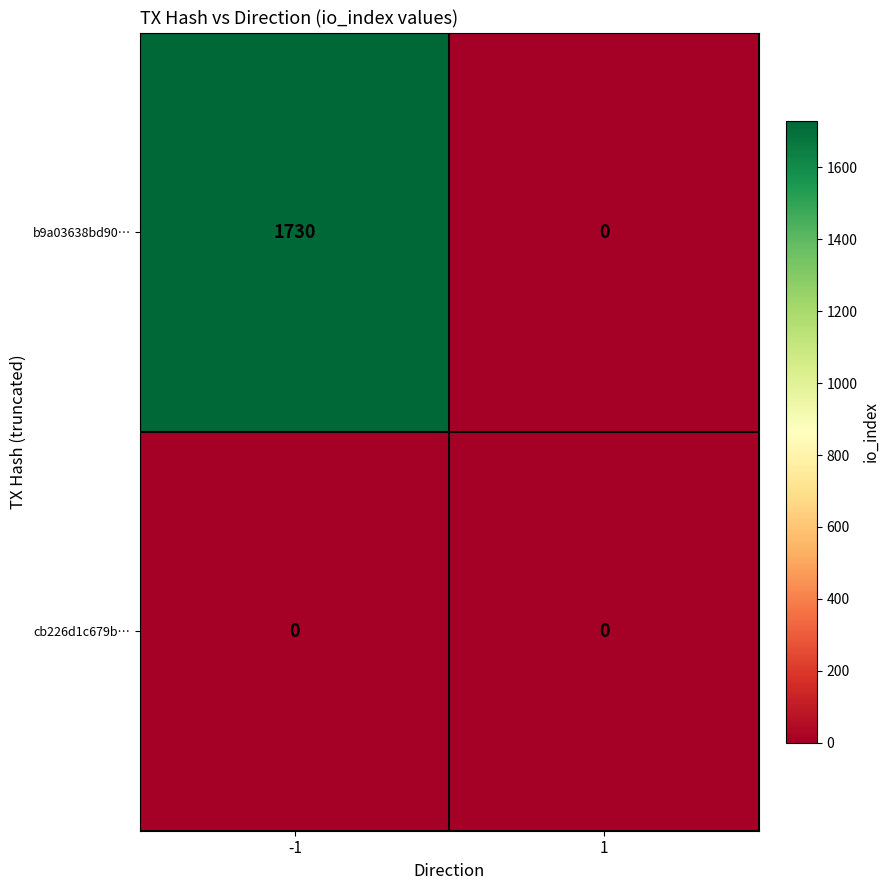

What is the average value of the b9a03638bd90… series?

865